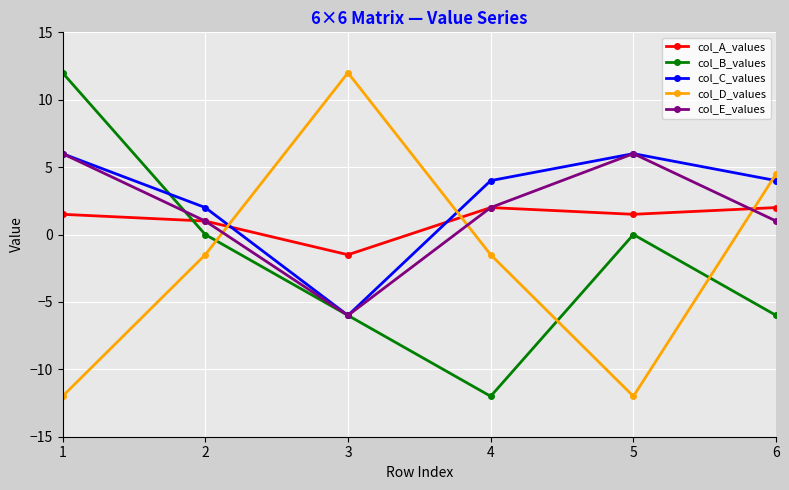

What is the highest value of the col_E_values series?

6.0